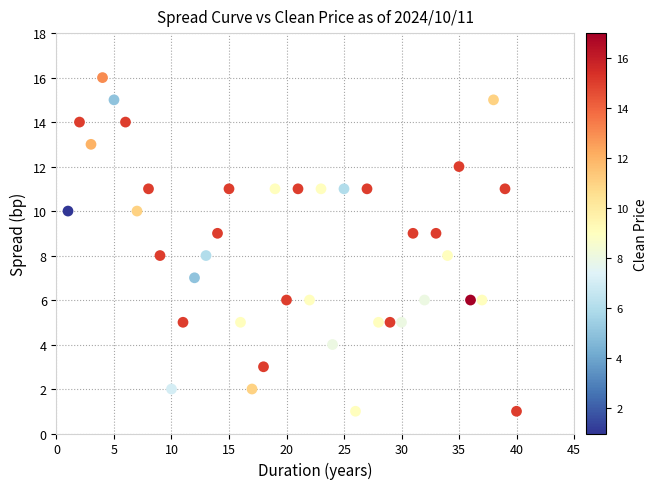

What is the range of X values (max minus min)?

39